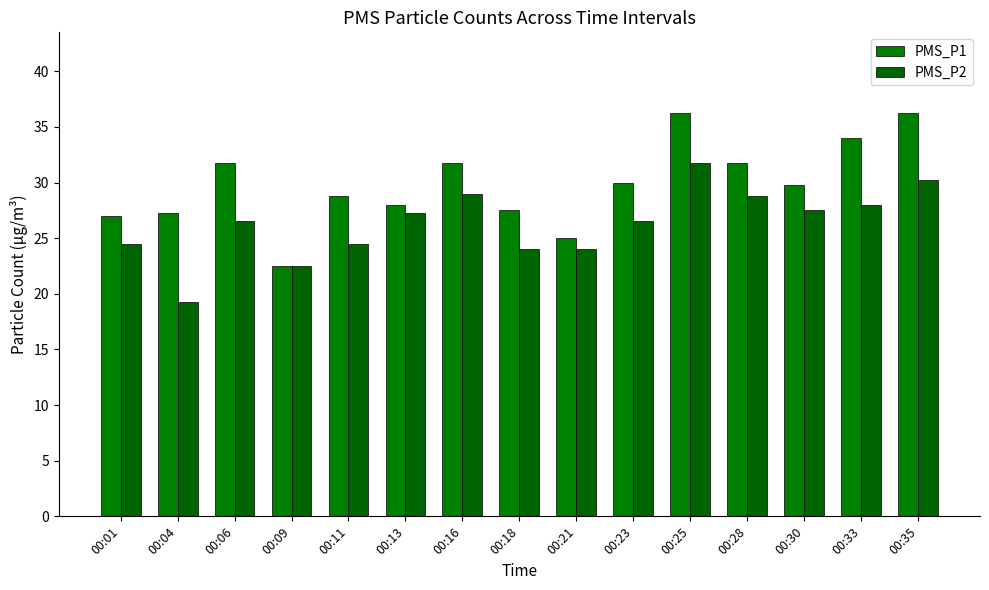

At how many categories does at least one series exceed 20?

15